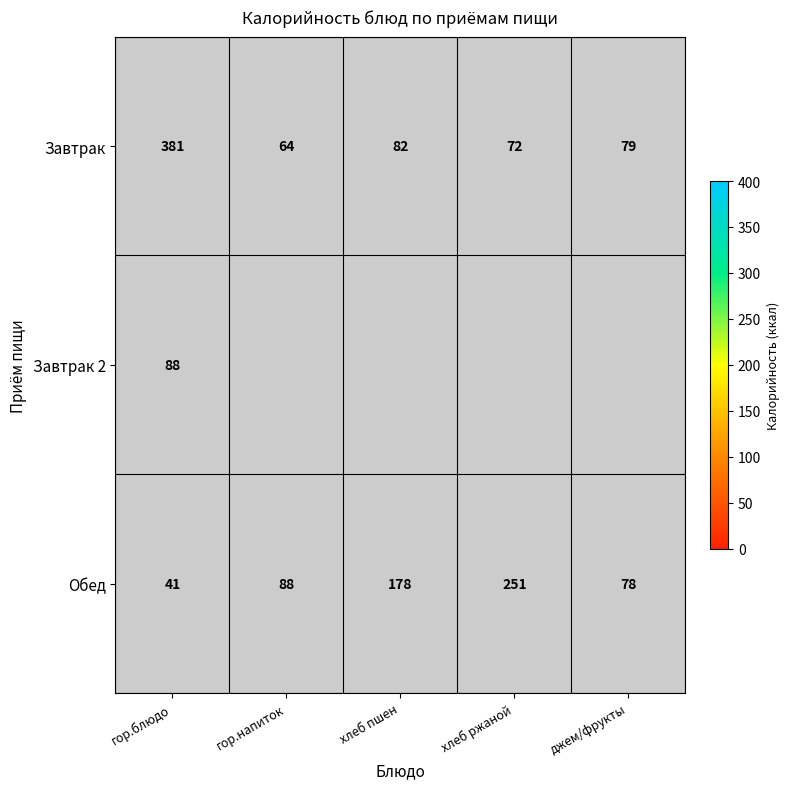

What is the difference between the maximum and minimum values in the Обед series?

210